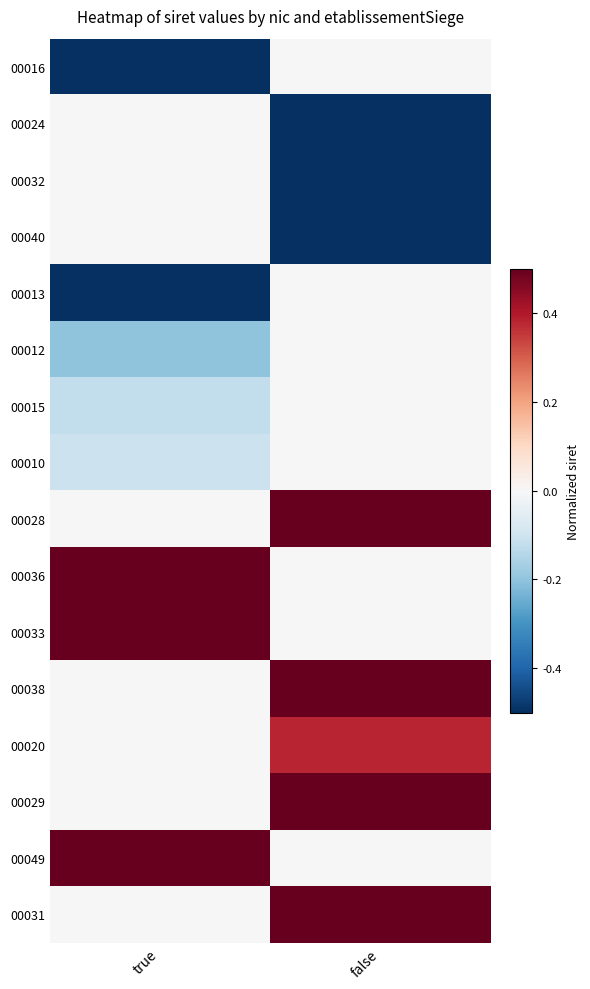

How many data points does each series have?

2